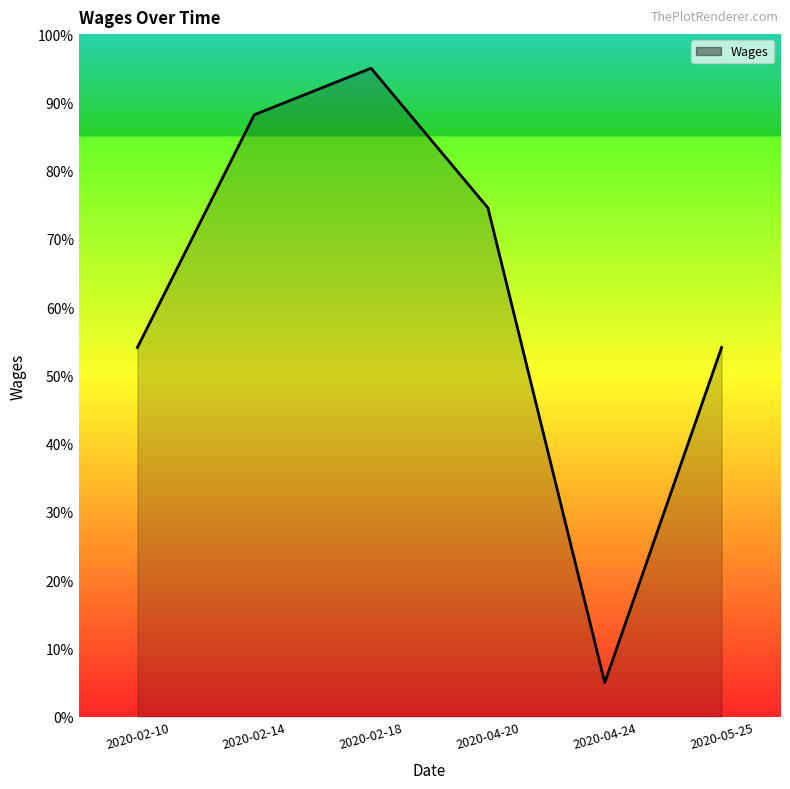

What is the average value?

61.8